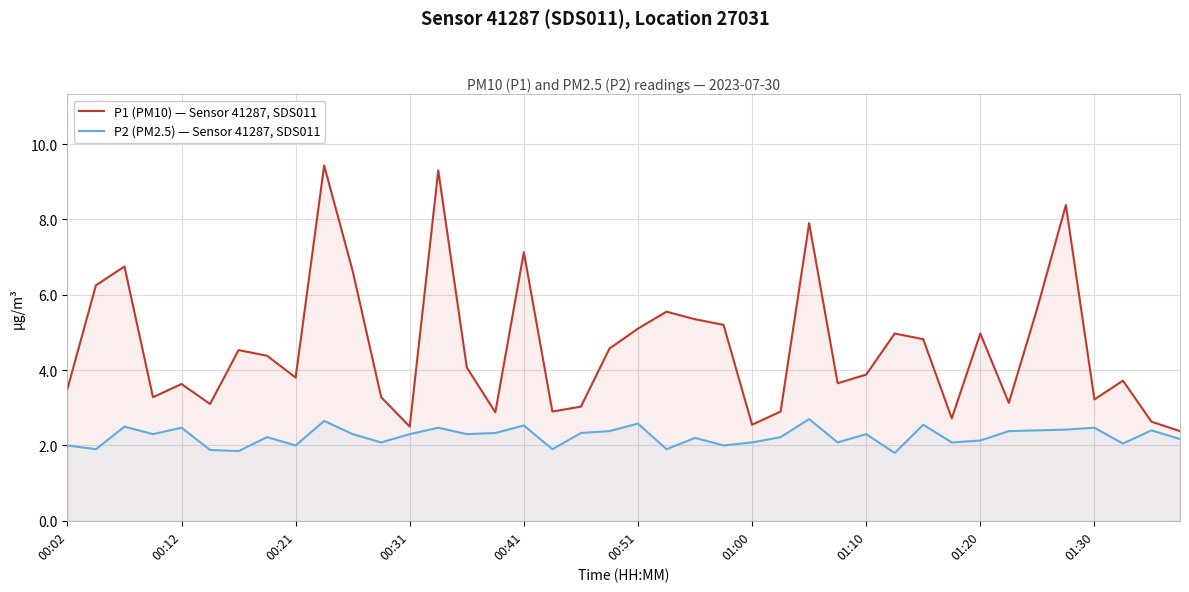

What is the highest value of the P1 (PM10) — Sensor 41287, SDS011 series?

9.4